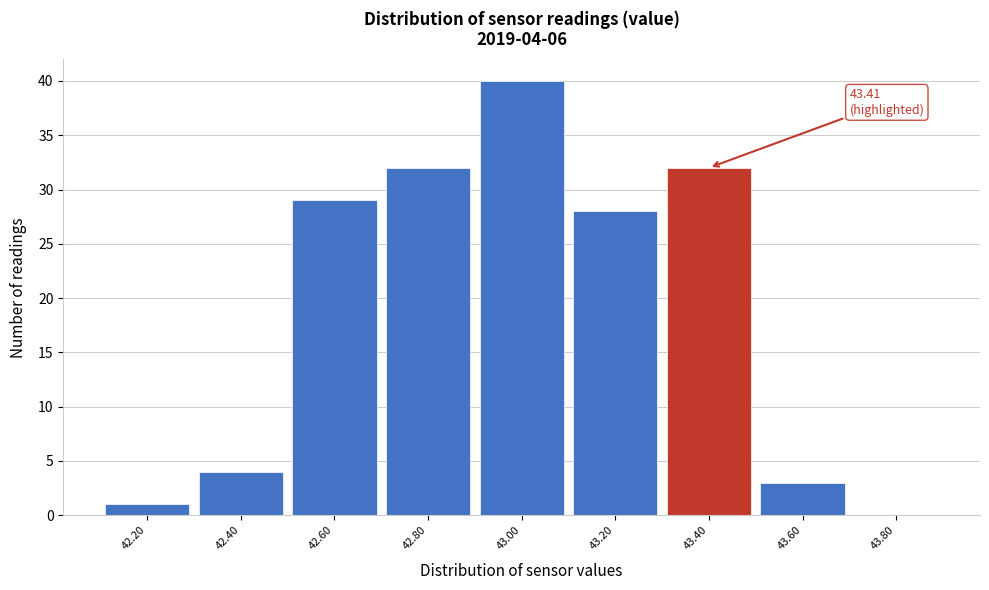

Reading left to right, list all the values displayed in this chart.

42.20=1	42.40=4	42.60=29	42.80=32	43.00=40	43.20=28	43.40=32	43.60=3	43.80=0